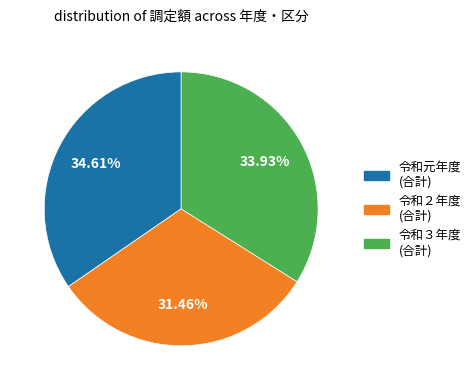

To the nearest percent, what is the difference between the largest and smallest slice percentages?

3%